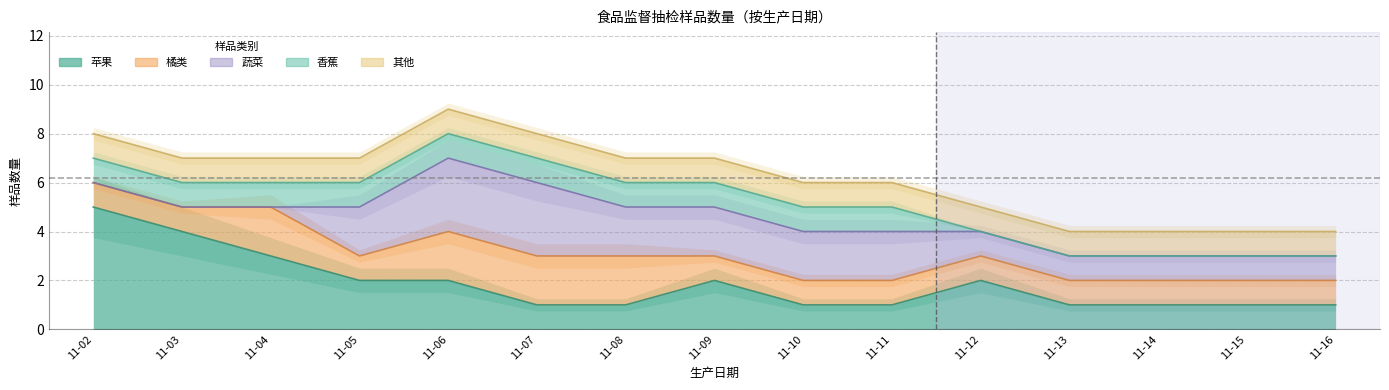

What is the average value of the 其他 series?

1